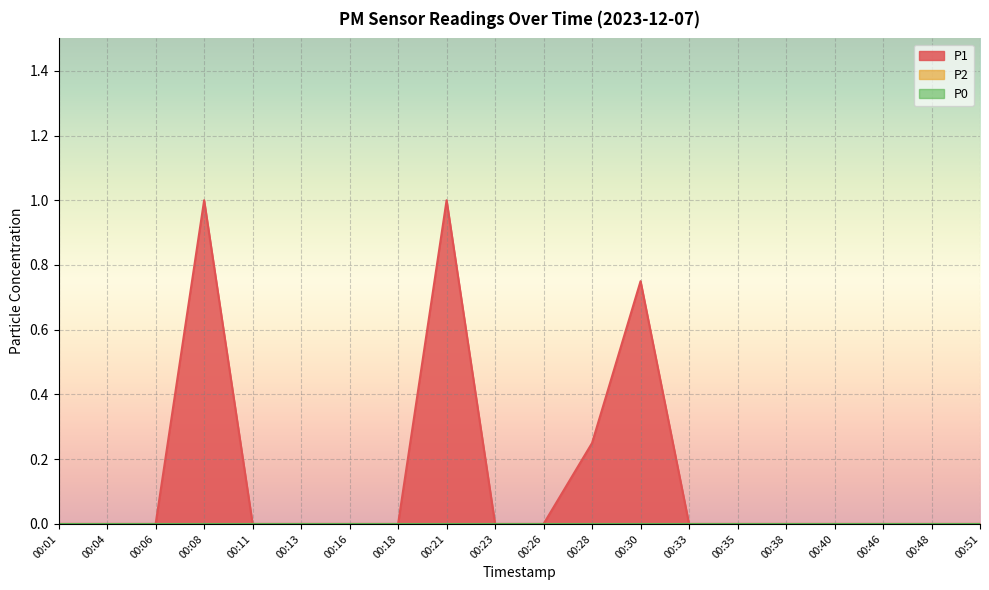

Which series has the widest spread of values?

P1